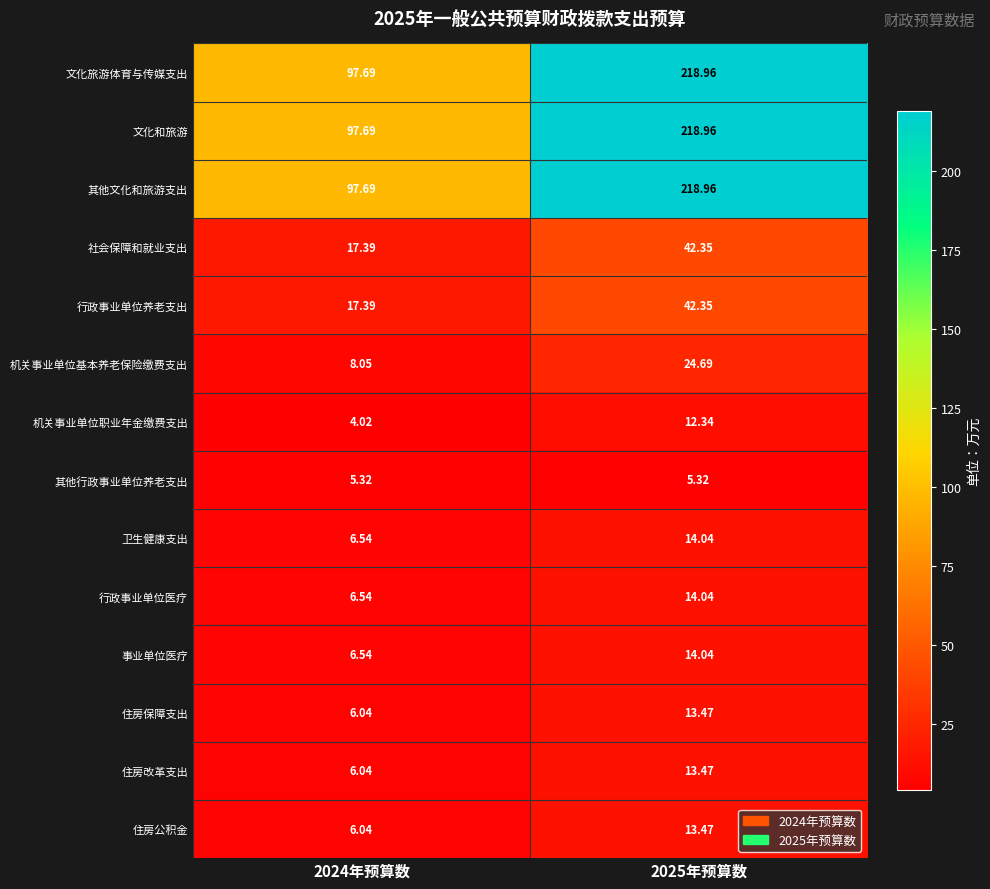

Count the number of categories in the chart.

2